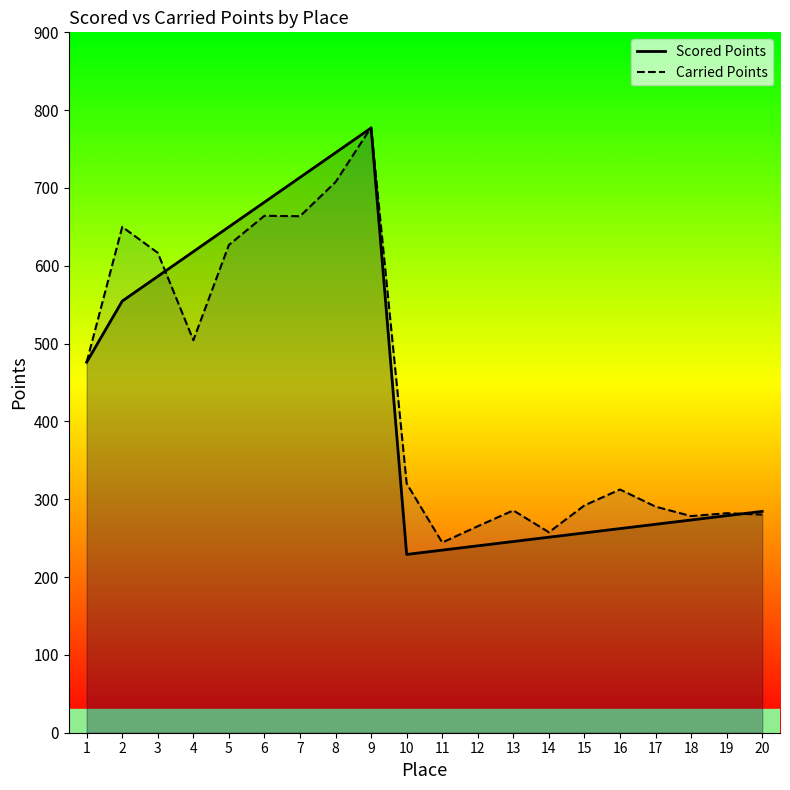

What are all the series names shown in the legend?

Scored Points, Carried Points